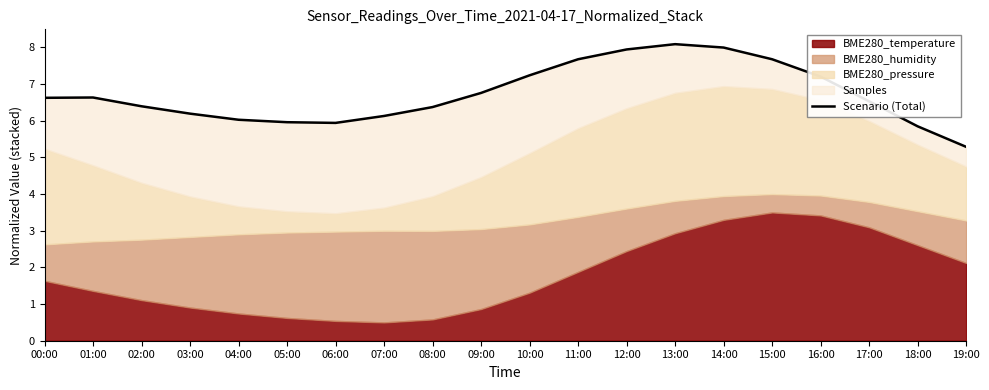

Rank the categories by value from highest to lowest.

13:00, 14:00, 12:00, 15:00, 11:00, 10:00, 16:00, 09:00, 01:00, 00:00, 17:00, 02:00, 08:00, 03:00, 07:00, 04:00, 05:00, 06:00, 18:00, 19:00